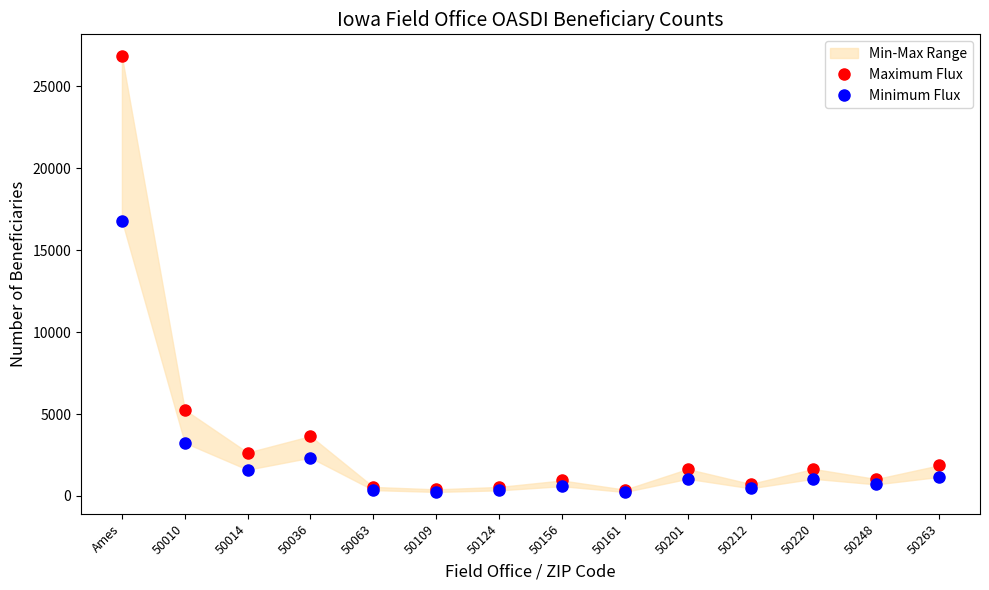

Is it true that Maximum Flux equals 1642 at 50201?

True